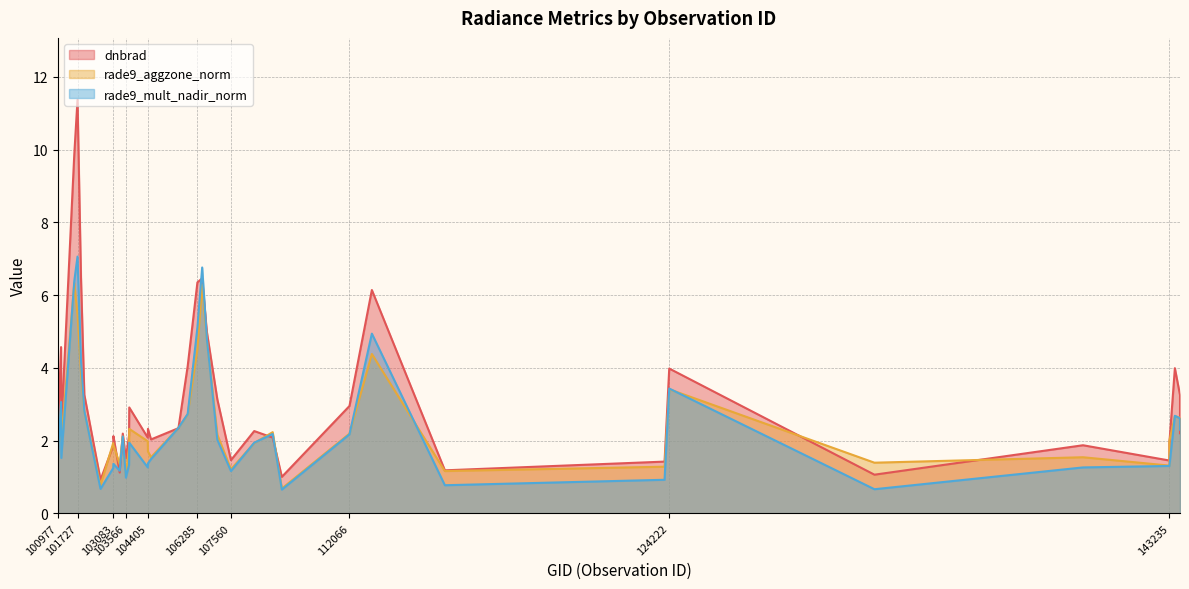

Reading left to right, extract all data points from this chart.

dnbrad: 2.3	4.6	2.4	9.9	11.4	6.5	3.3	0.9	1.9	2.1	1.1	2.2	1.5	2.1	2.9	2.1	2.3	2.0	2.3	4.0	6.3	6.5	5.0	3.1	1.5	2.3	2.1	1.0	3.0	6.1	1.2	1.4	4.0	1.1	1.9	1.4	1.9	4.0	3.2	2.2
rade9_aggzone_norm: 1.8	2.9	2.0	6.3	5.5	3.9	2.8	0.8	1.9	1.9	1.4	2.1	1.0	1.8	2.3	2.0	1.7	1.5	2.4	2.7	4.5	6.3	4.8	2.2	1.2	1.9	2.2	0.7	2.2	4.4	1.2	1.3	3.4	1.4	1.5	1.3	2.0	2.7	2.6	2.3
rade9_mult_nadir_norm: 1.5	3.1	1.5	6.4	7.1	4.2	2.8	0.7	1.2	1.4	1.2	2.1	1.0	1.3	1.9	1.3	1.4	1.5	2.4	2.7	5.1	6.8	4.8	2.0	1.2	1.9	2.2	0.7	2.2	4.9	0.8	0.9	3.4	0.7	1.3	1.3	1.3	2.7	2.6	2.3